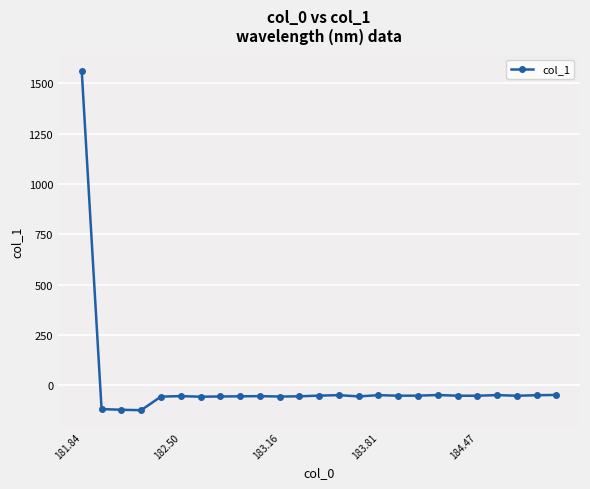

What is the sum of all values?

116.7